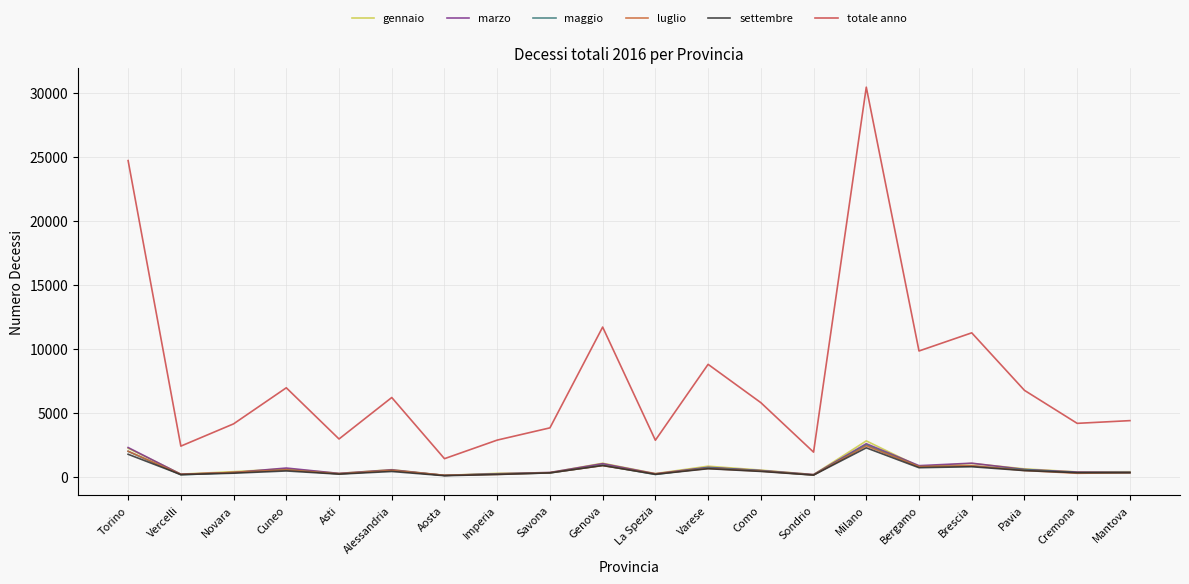

What is the average value of the marzo series?

689